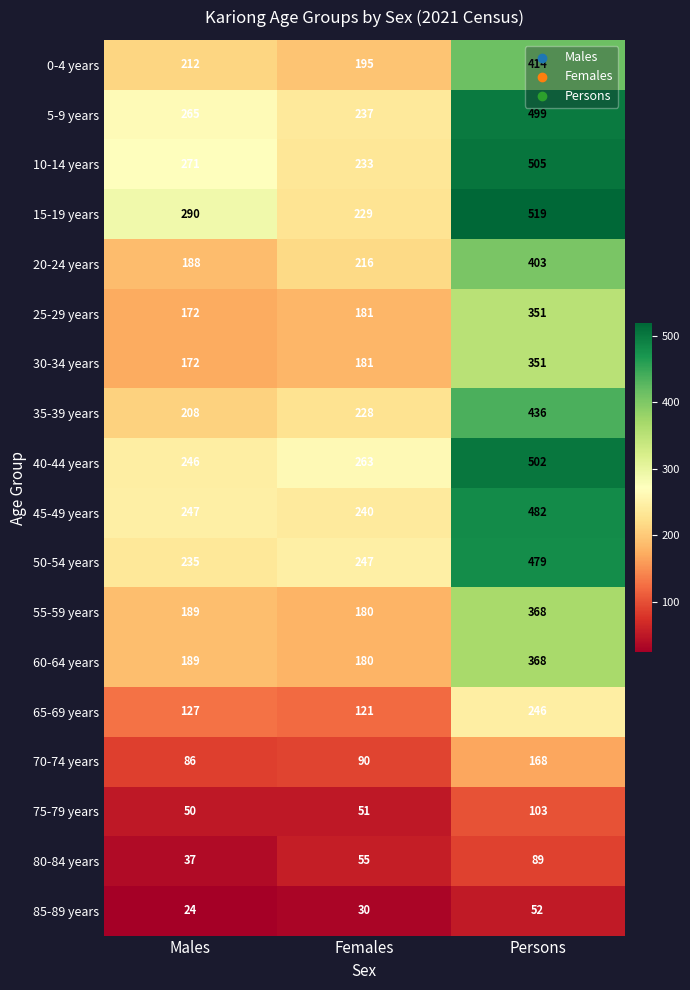

True or false: 75-79 years has a value of 77 at Females.

False